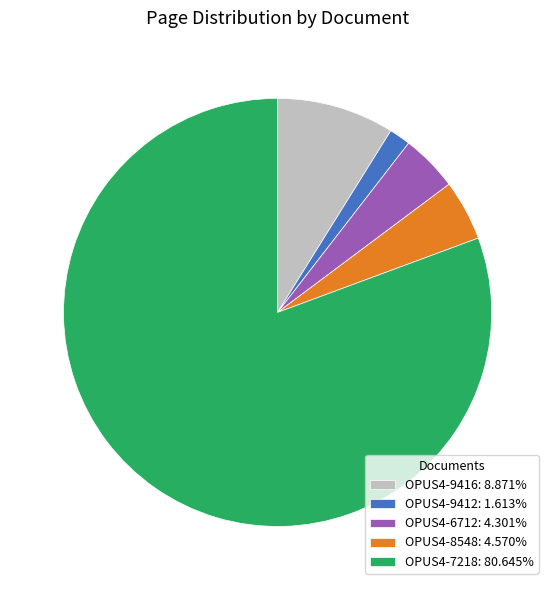

What is the ratio of the value at OPUS4-7218: 80.645% to the value at OPUS4-9416: 8.871%?

9.1